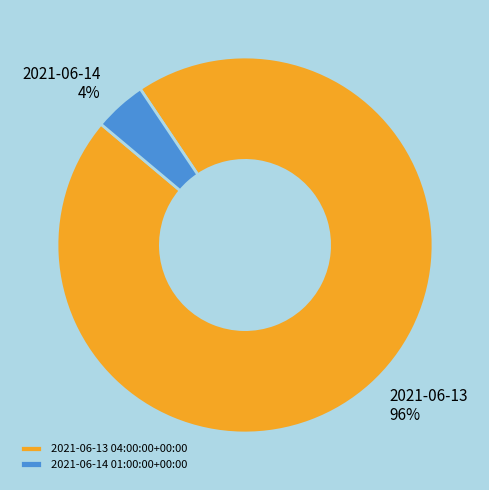

True or false: 2021-06-13 04:00:00+00:00 accounts for 82% of the total.

False